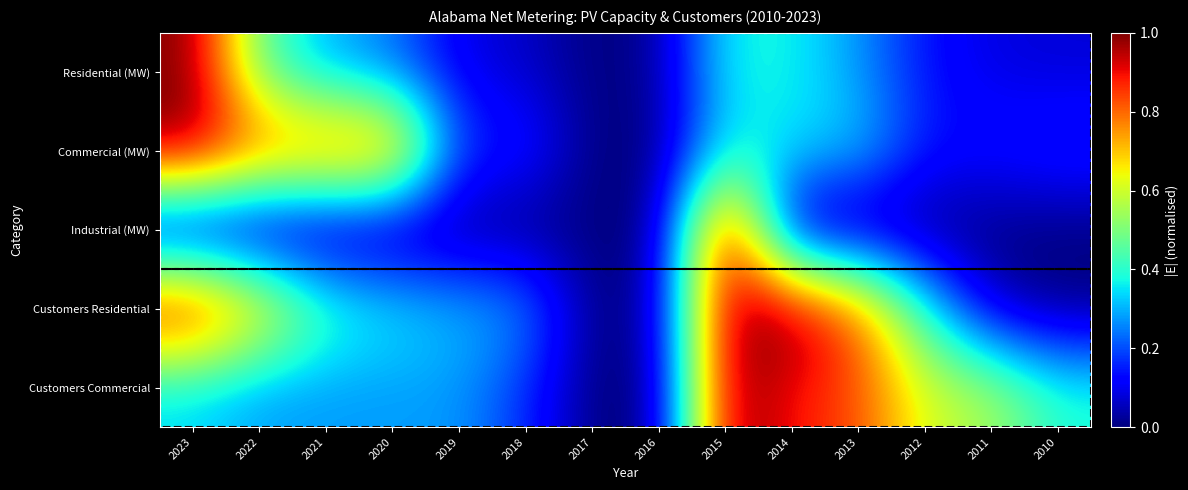

Reading left to right, extract all data points from this chart.

Residential (MW): 2023=1.0	2022=0.5	2021=0.3	2020=0.2	2019=0.1	2018=0.1	2017=0.0	2016=0.0	2015=0.4	2014=0.4	2013=0.3	2012=0.1	2011=0.1	2010=0.1
Commercial (MW): 2023=1.0	2022=0.8	2021=0.8	2020=0.8	2019=0.2	2018=0.2	2017=0.0	2016=0.0	2015=0.4	2014=0.3	2013=0.3	2012=0.1	2011=0.1	2010=0.2
Industrial (MW): 2023=0.0	2022=0.0	2021=0.0	2020=0.0	2019=0.0	2018=0.0	2017=0.0	2016=0.0	2015=1.0	2014=0.0	2013=0.0	2012=0.0	2011=0.0	2010=0.0
Customers Residential: 2023=1.0	2022=0.7	2021=0.4	2020=0.4	2019=0.3	2018=0.3	2017=0.0	2016=0.0	2015=1.0	2014=1.0	2013=0.8	2012=0.4	2011=0.1	2010=0.0
Customers Commercial: 2023=0.3	2022=0.3	2021=0.3	2020=0.3	2019=0.3	2018=0.2	2017=0.0	2016=0.0	2015=1.0	2014=0.9	2013=0.8	2012=0.6	2011=0.6	2010=0.4